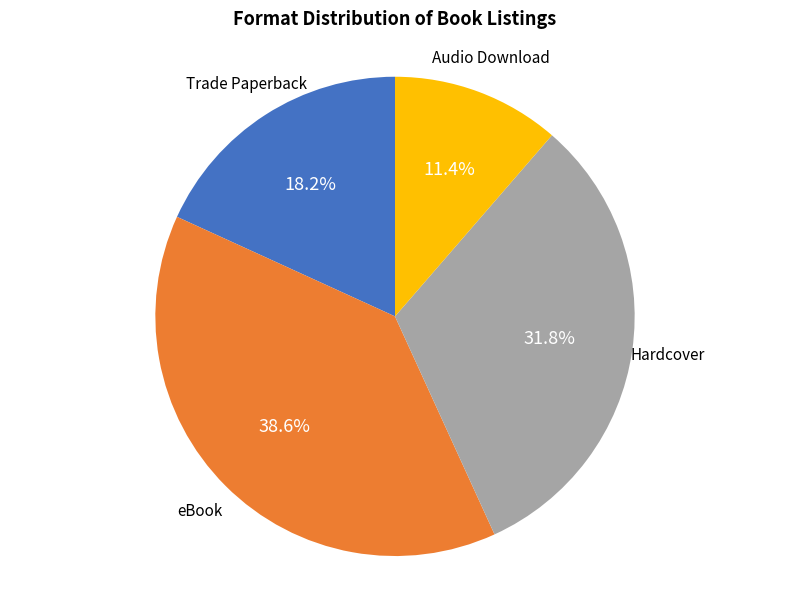

Does any single category account for the majority?

No